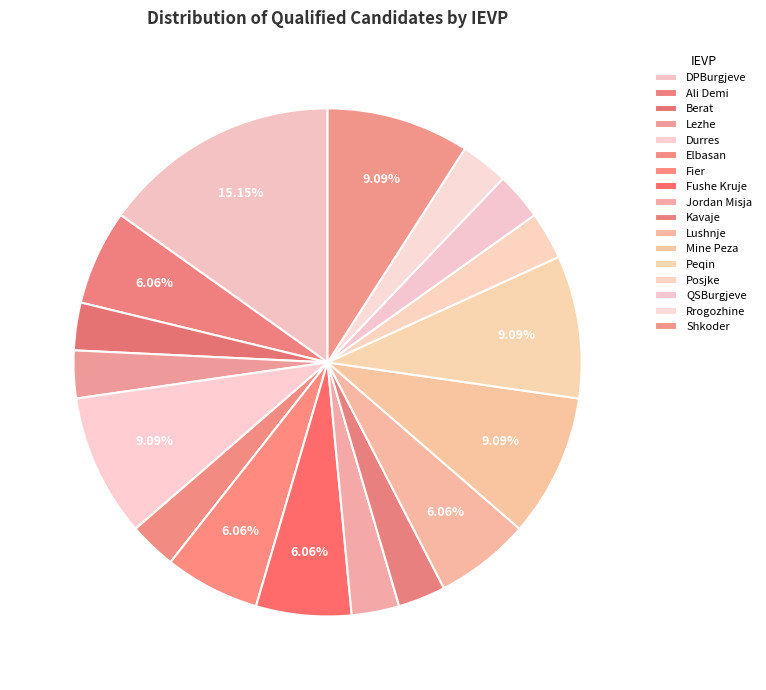

What is the smallest slice in the pie chart?

Berat